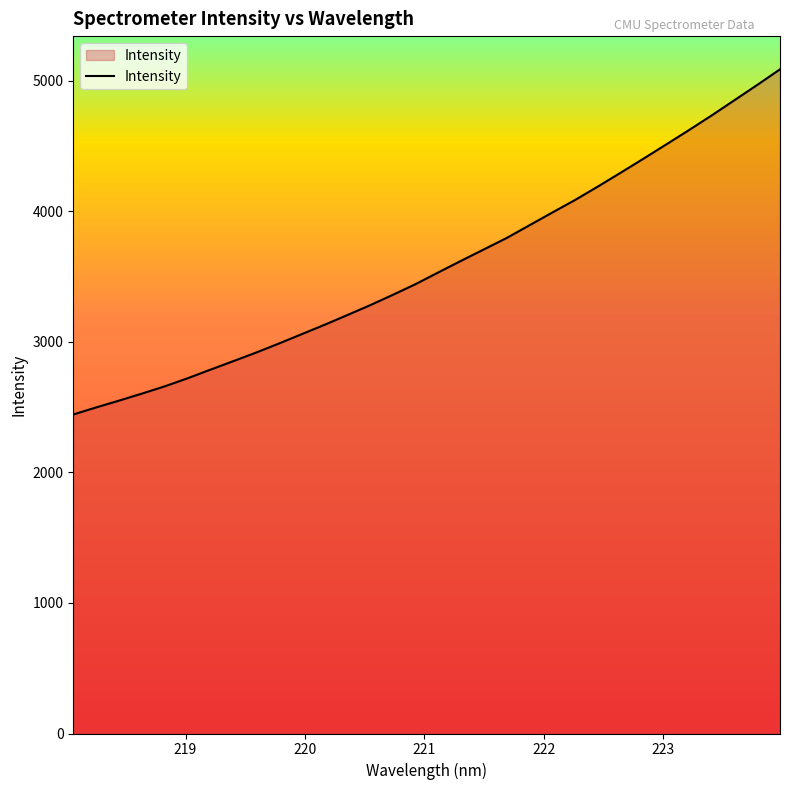

What is the difference between the maximum and minimum values?

2643.5